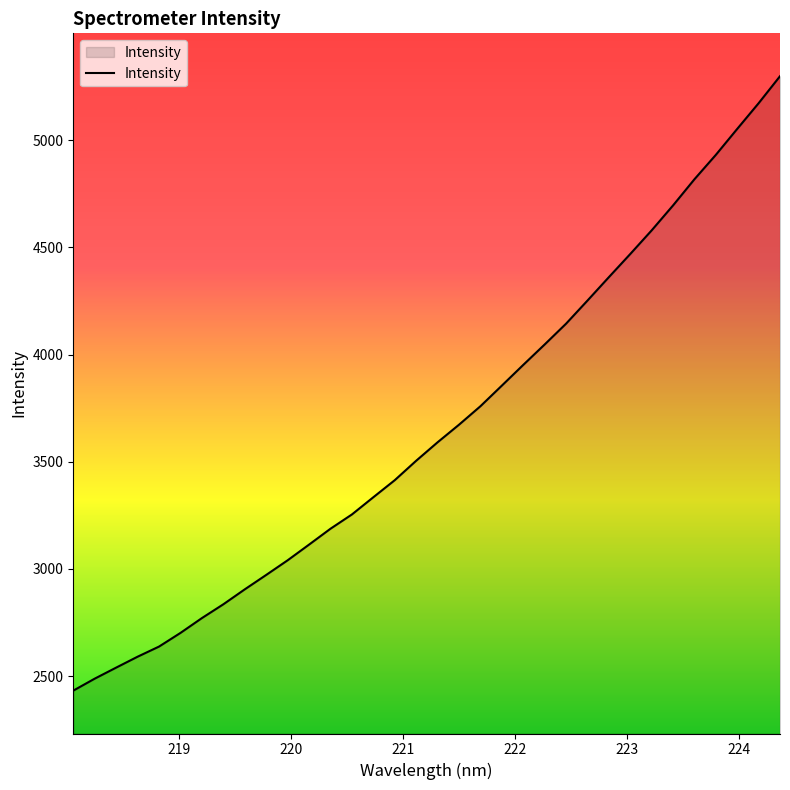

What is the smallest value displayed?

2432.5